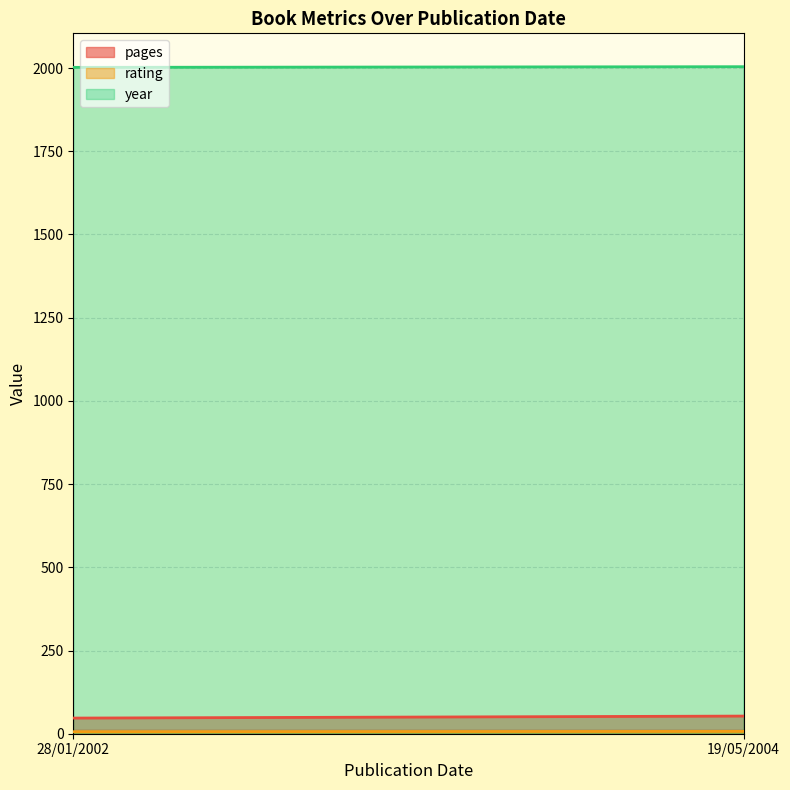

The value of rating at 28/01/2002 is 4. True or false?

False